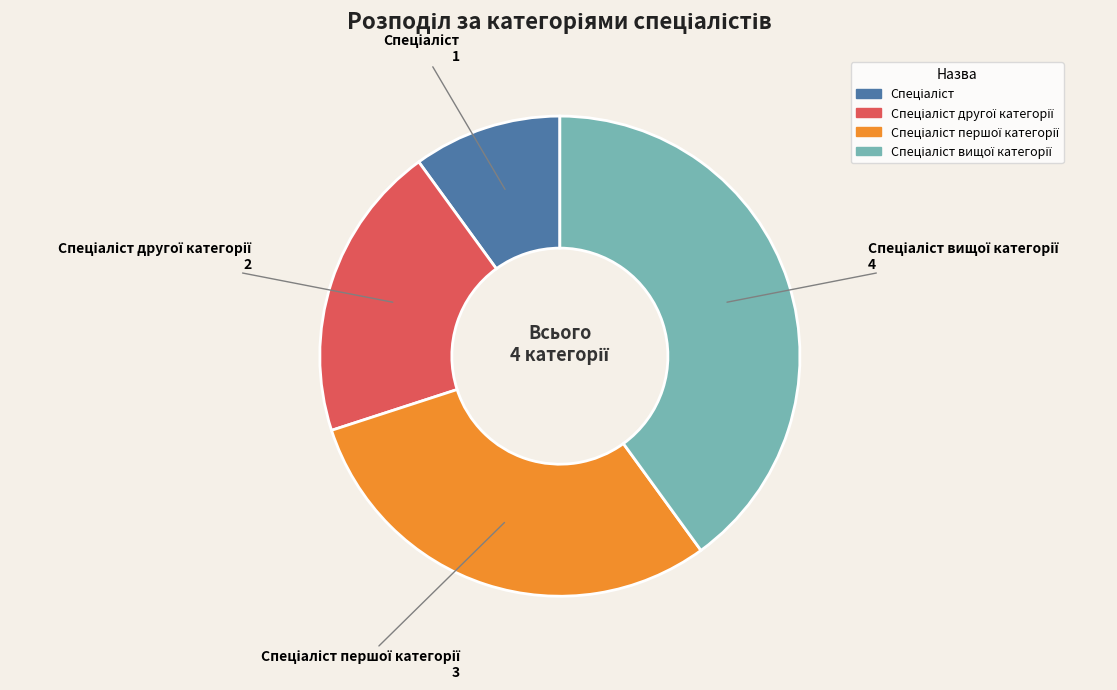

Is there any slice that represents more than half of the pie?

No